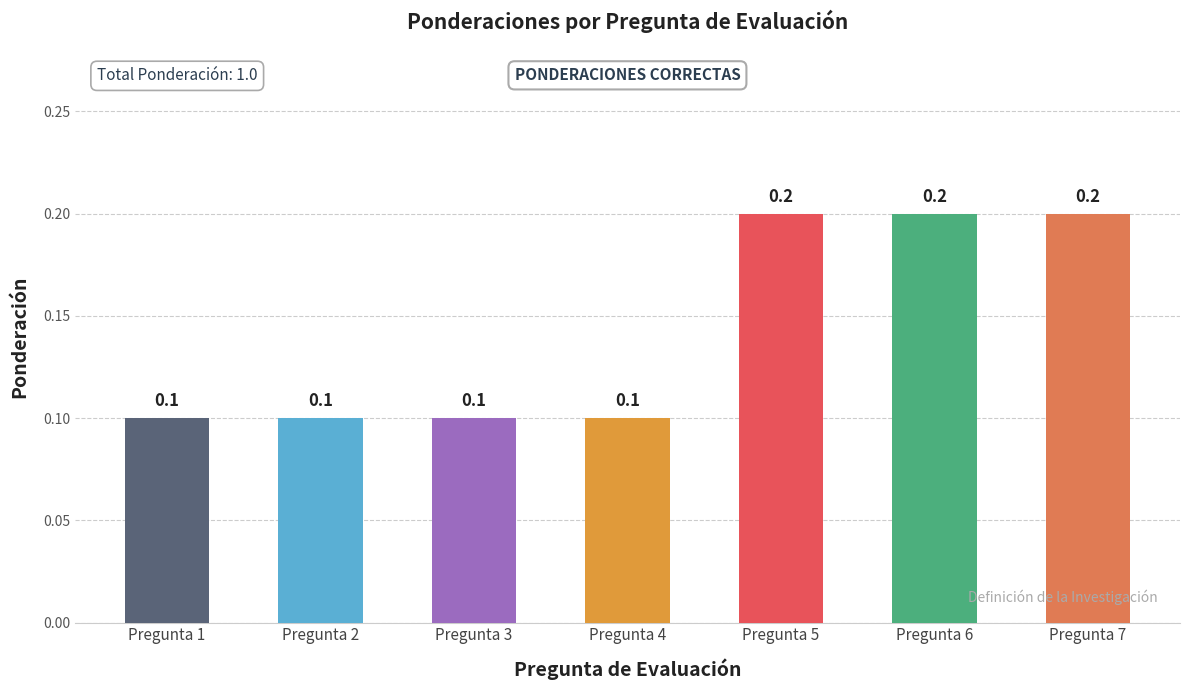

What is the minimum value shown in the chart?

0.1